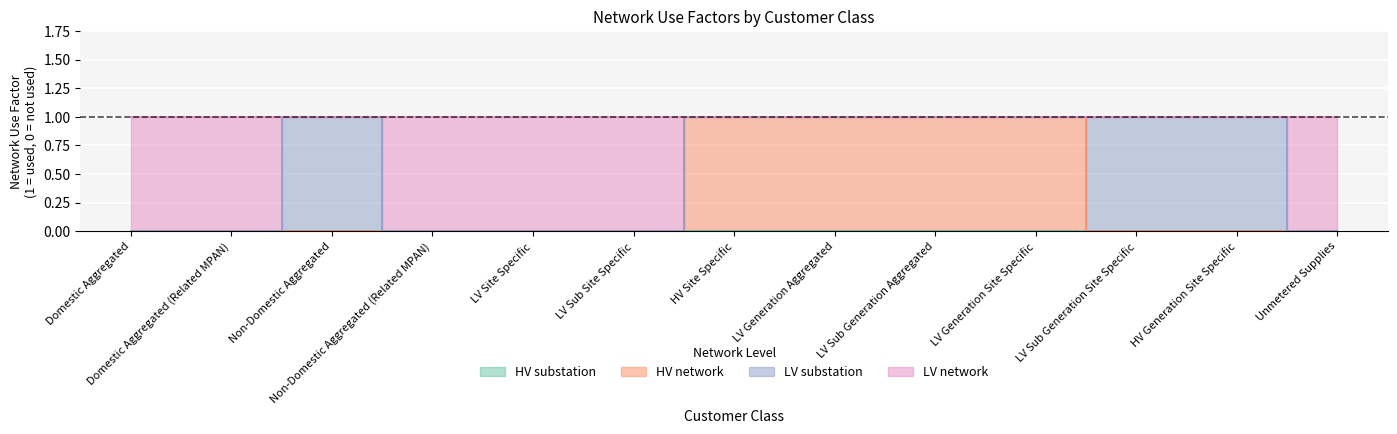

How many data points does each series have?

13